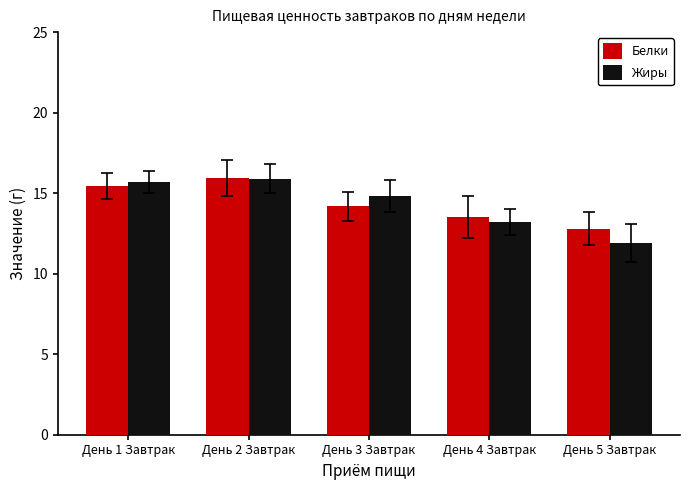

At День 5 Завтрак, list the series in order from largest to smallest.

Белки, Жиры